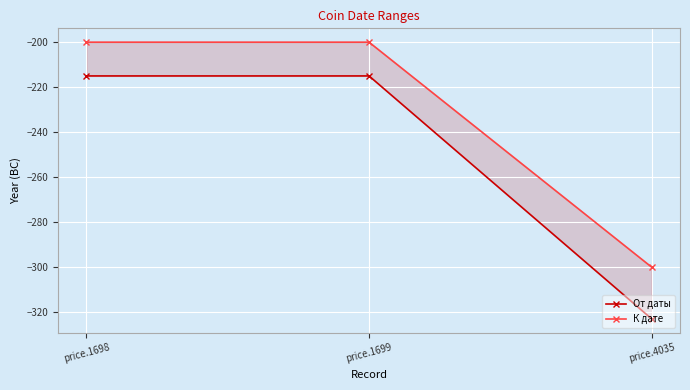

What is the sum of all К дате values?

-700